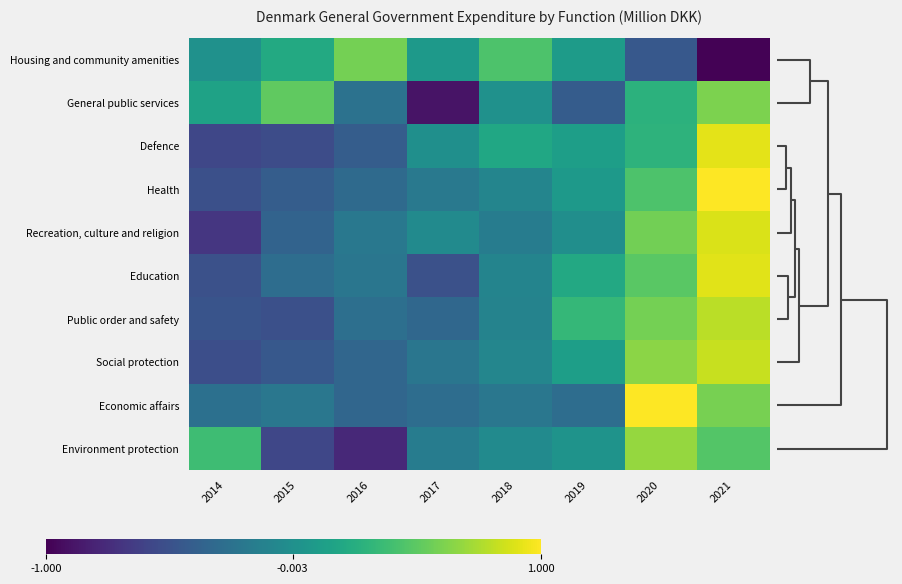

What is the spread (max minus min) of values at 2017?

1.0